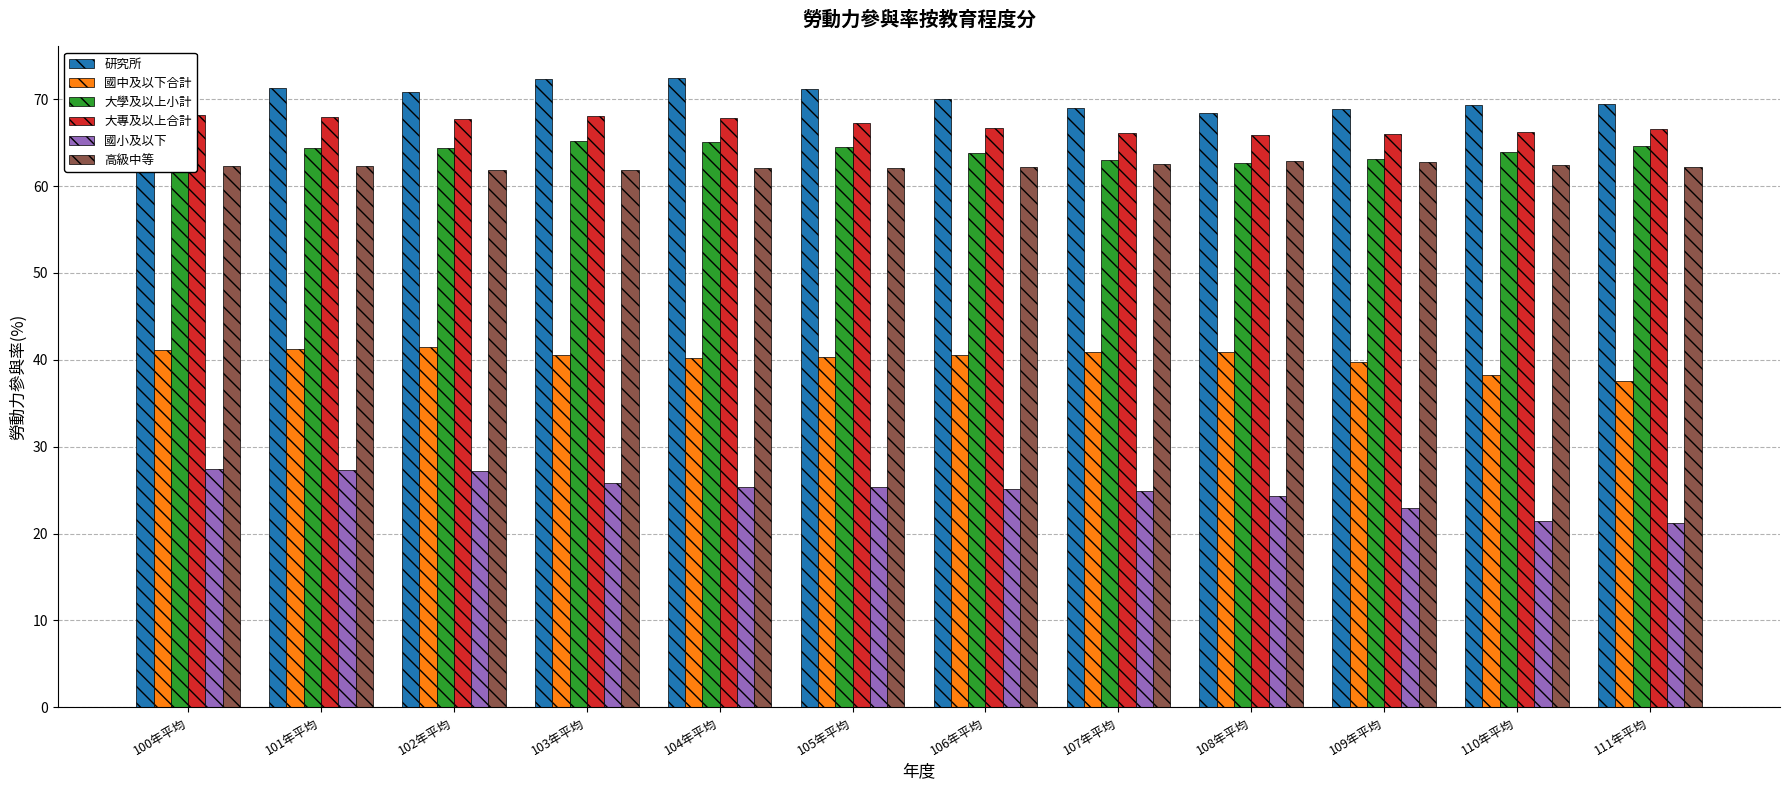

What is the average value of the 高級中等 series?

62.3